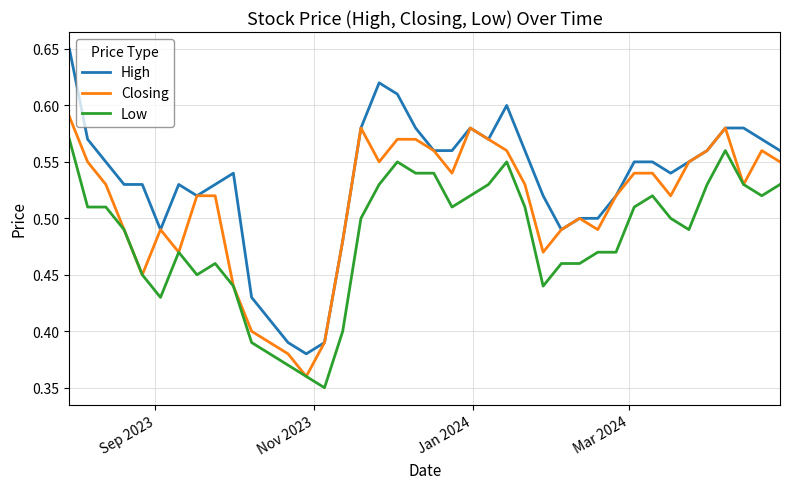

Rank the series by their maximum value, from lowest to highest.

Low, Closing, High